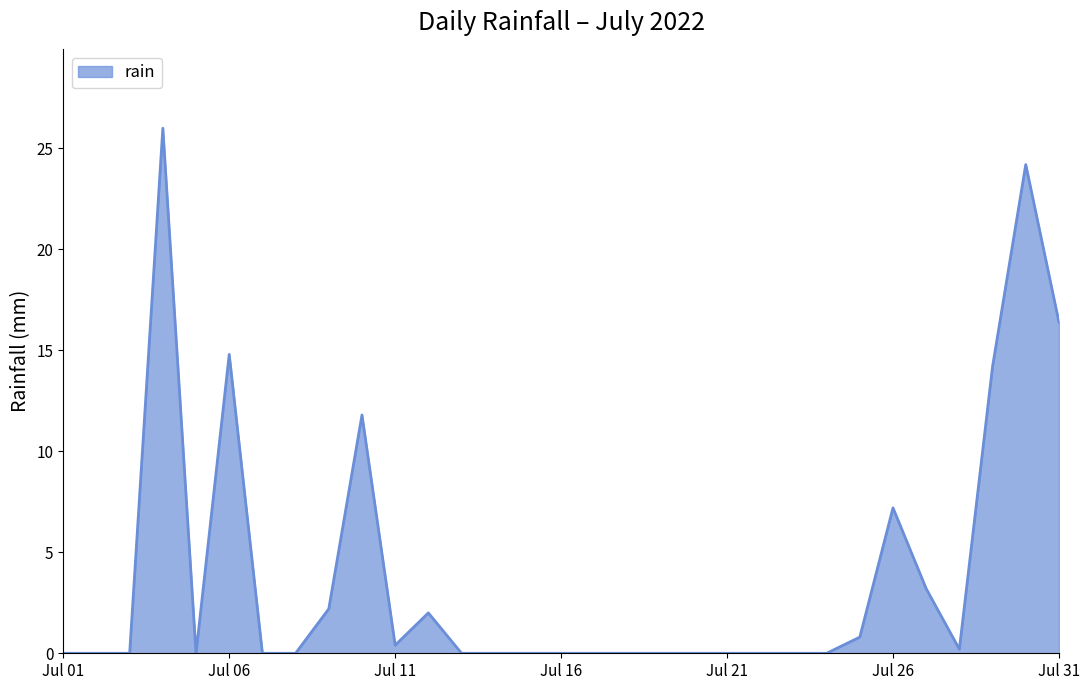

True or false: there are more than 2 points higher than both neighbors.

True